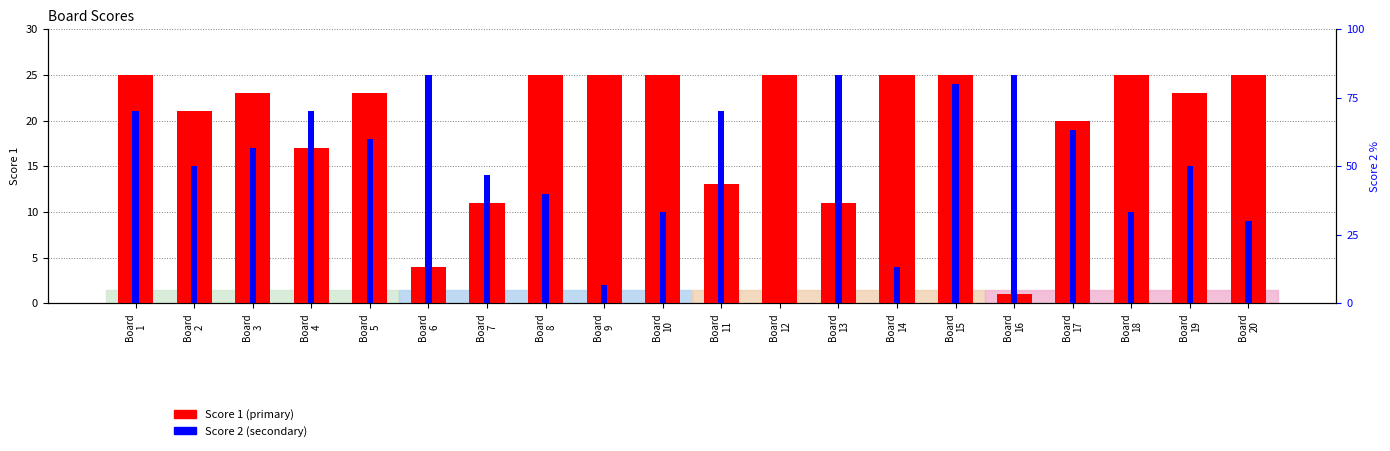

Is the value of Score 2 at Board
12 greater than the value of Score 1 at Board
1?

No